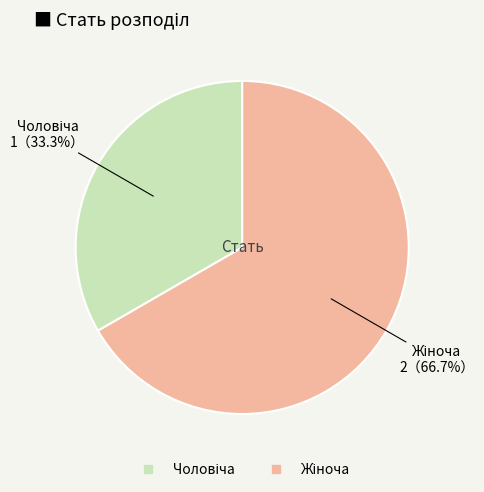

Is there a majority slice in this chart?

Yes